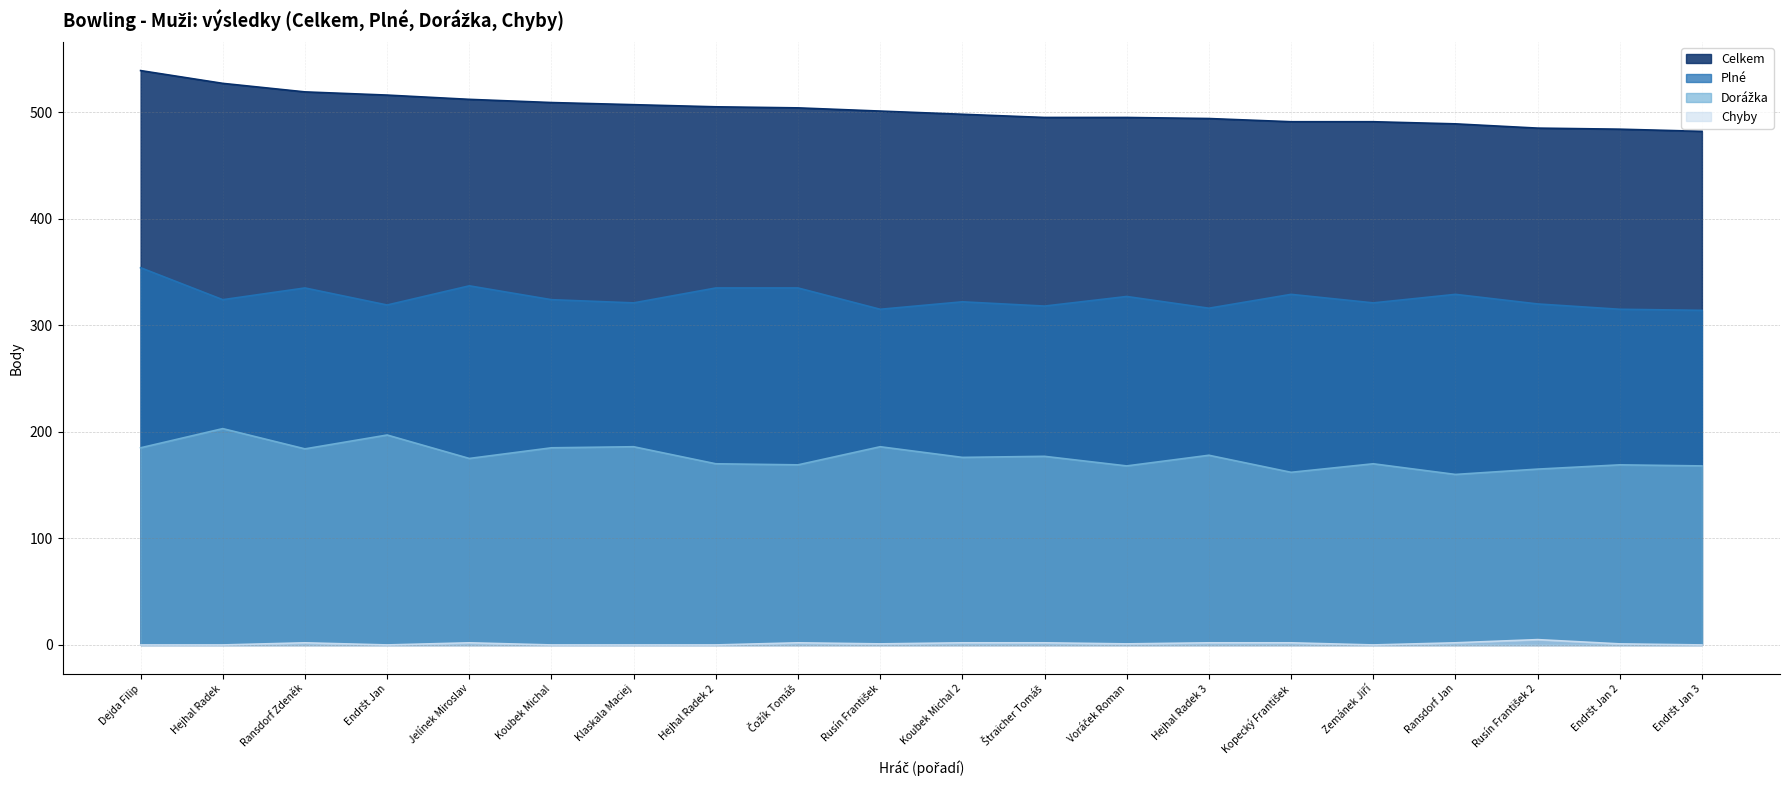

Which has a higher value, Dejda Filip or Rusín František?

Dejda Filip